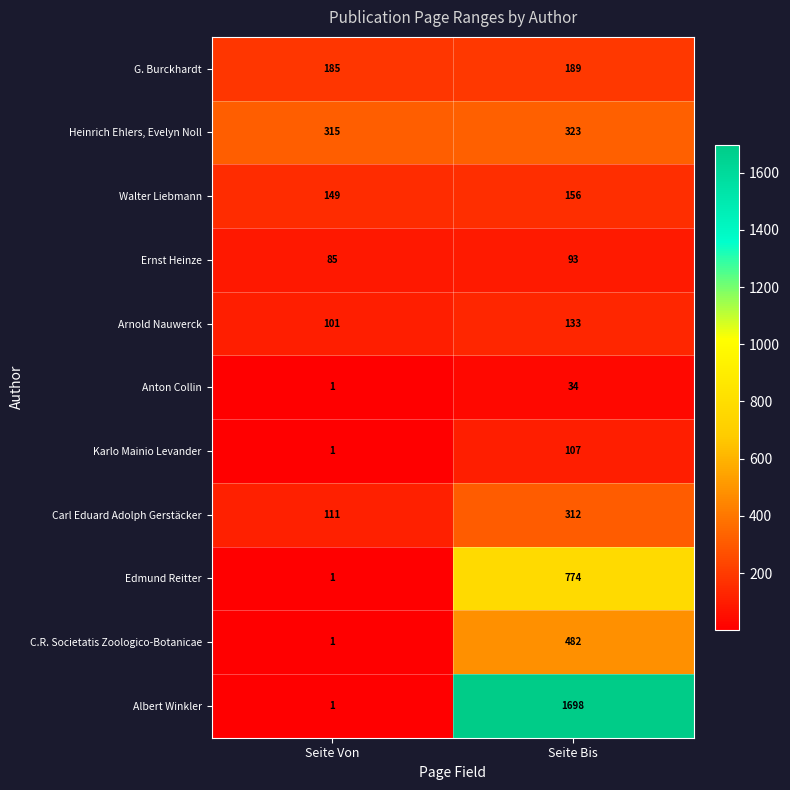

Count the number of categories in the chart.

2